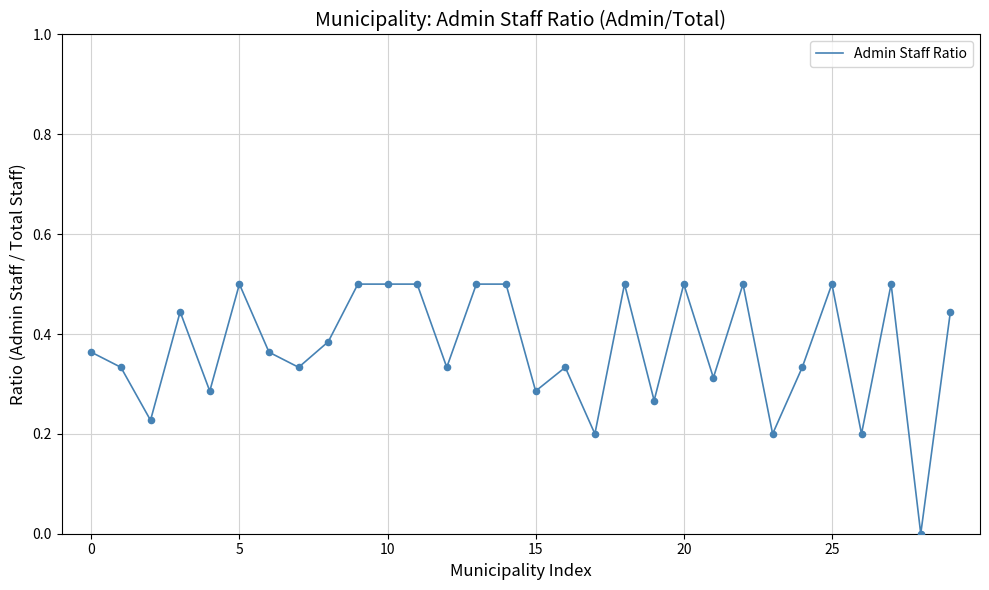

What is the maximum value shown in the chart?

0.5